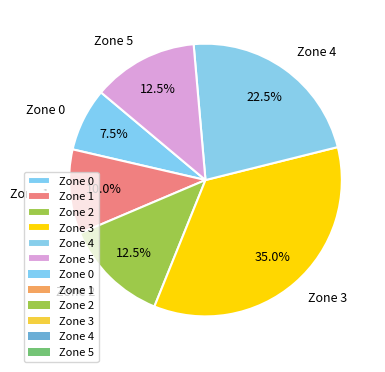

Which slice is the smallest?

Zone 0